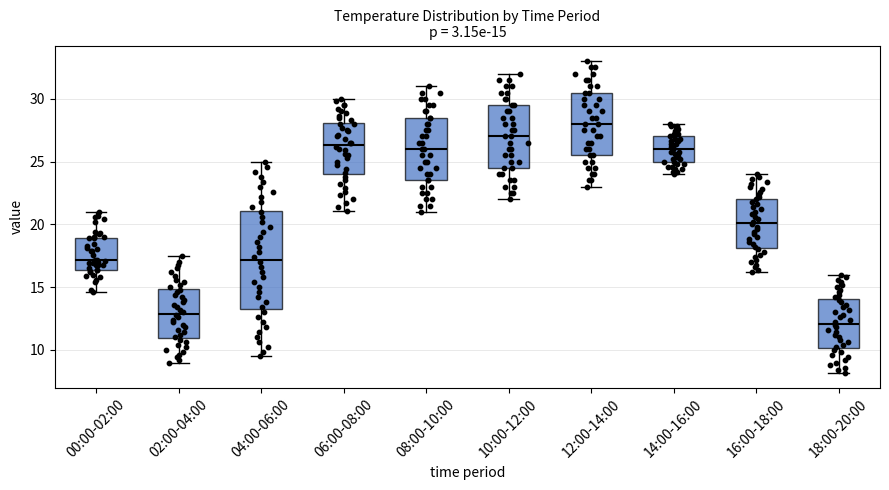

Comparing the boxes themselves (not the whiskers), which one is the tallest?

04:00-06:00